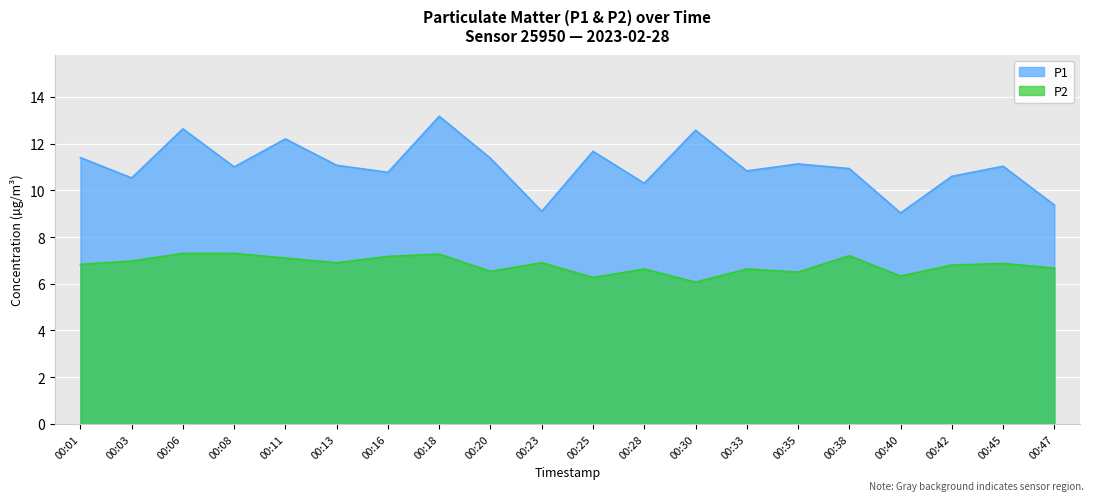

List the series in order of their peak value, lowest first.

P2, P1